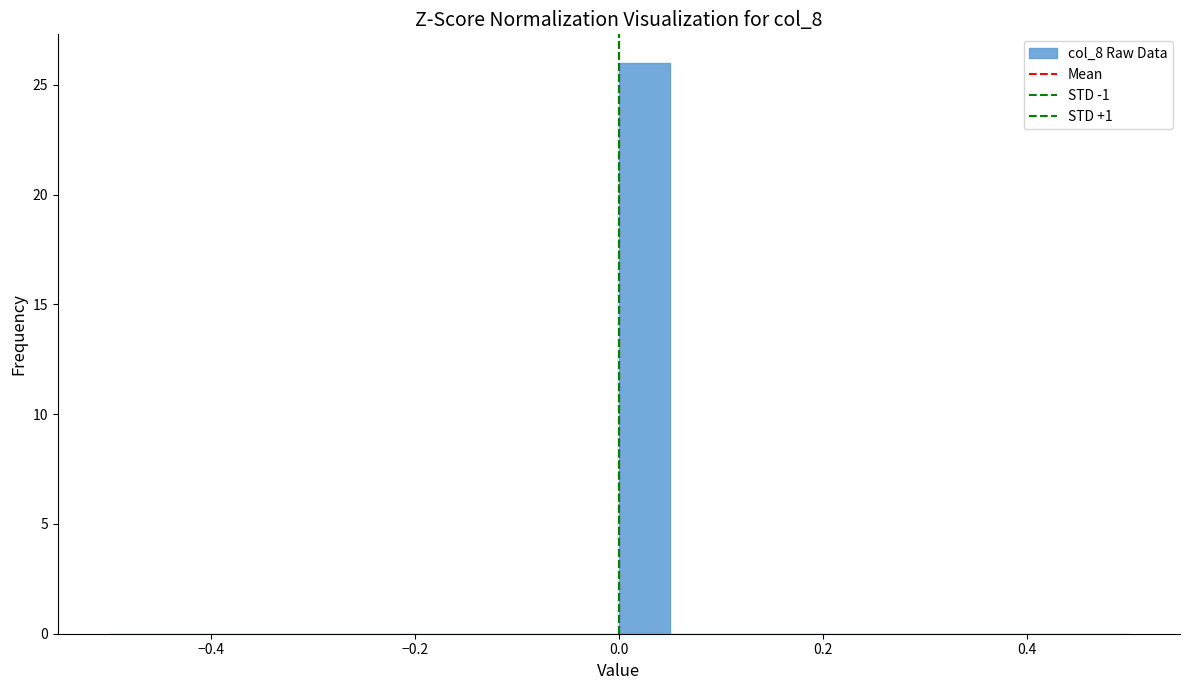

Around what value on the x-axis is the tallest bar? Give the approximate position of its centre, as read against the axis.

0.02